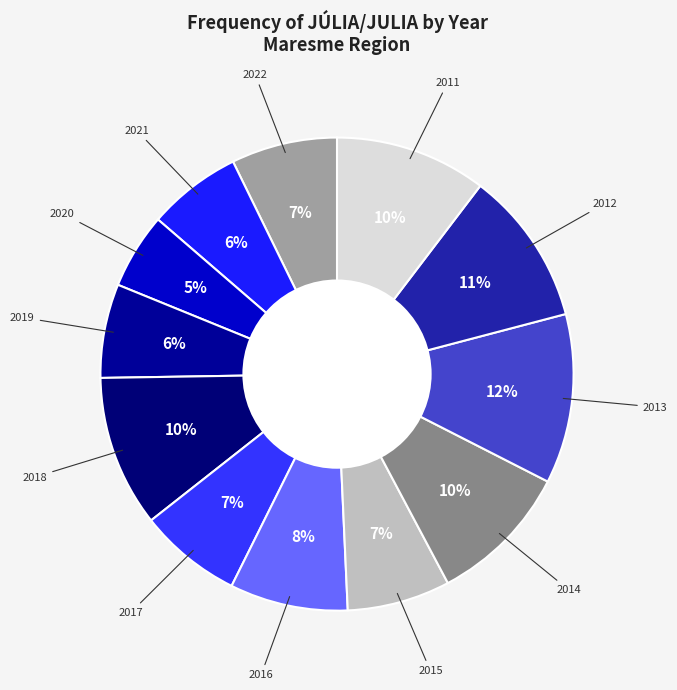

How many segments does this pie chart have?

12